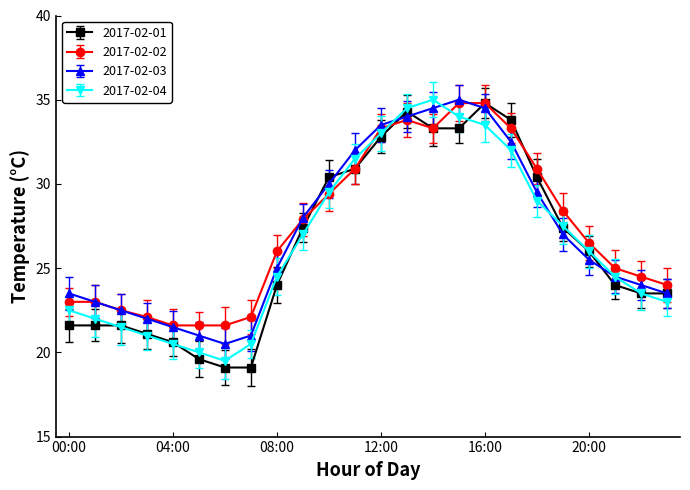

Reading left to right, list all the values displayed in this chart.

2017-02-01: 21.6	21.6	21.6	21.1	20.6	19.6	19.1	19.1	24.0	27.4	30.4	30.9	32.8	34.3	33.3	33.3	34.8	33.8	30.4	27.4	26.0	24.0	23.5	23.5
2017-02-02: 23.0	23.0	22.5	22.1	21.6	21.6	21.6	22.1	26.0	27.9	29.4	30.9	33.3	33.8	33.3	34.8	34.8	33.3	30.9	28.4	26.5	25.0	24.5	24.0
2017-02-03: 23.5	23.0	22.5	22.0	21.5	21.0	20.5	21.0	25.0	28.0	30.0	32.0	33.5	34.0	34.5	35.0	34.5	32.5	29.5	27.0	25.5	24.5	24.0	23.5
2017-02-04: 22.5	22.0	21.5	21.0	20.5	20.0	19.5	20.5	24.5	27.0	29.5	31.5	33.0	34.5	35.0	34.0	33.5	32.0	29.0	27.5	26.0	24.5	23.5	23.0